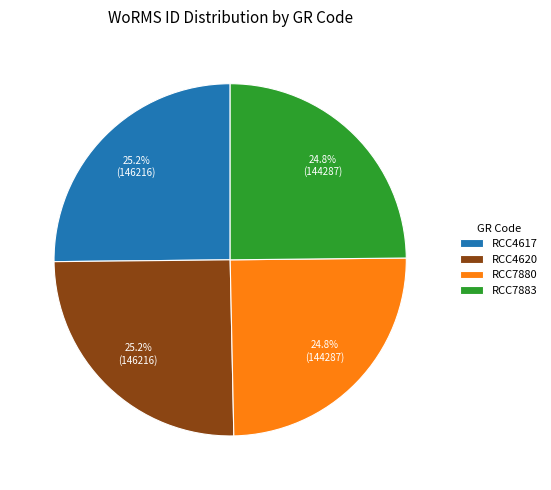

The RCC7883 slice represents 25% of the pie. True or false?

True